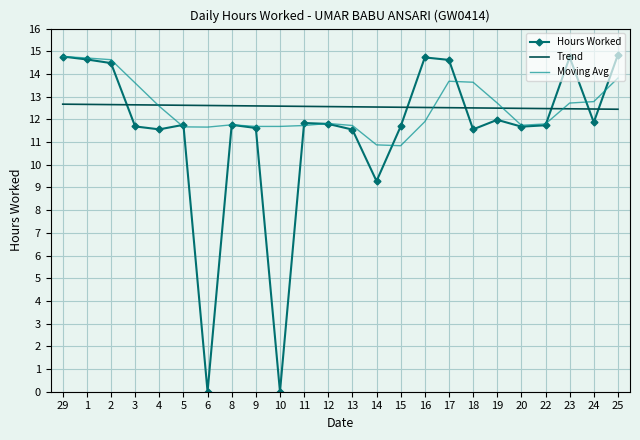

What is the lowest value of the Trend series?

12.4